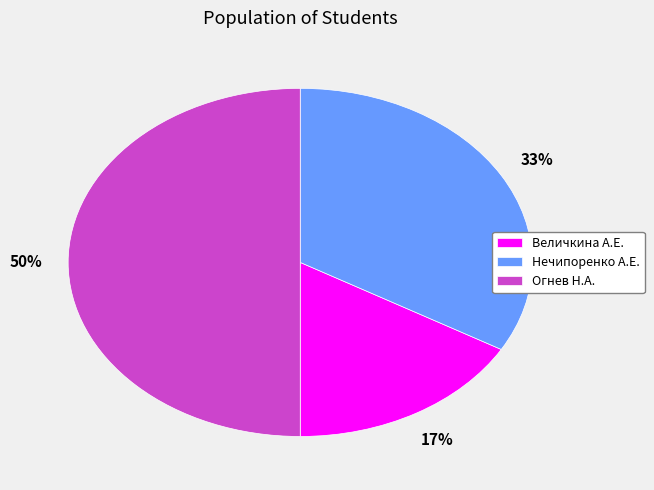

Approximately how many times larger is the value at Нечипоренко А.Е. compared to Огнев Н.А.?

0.7